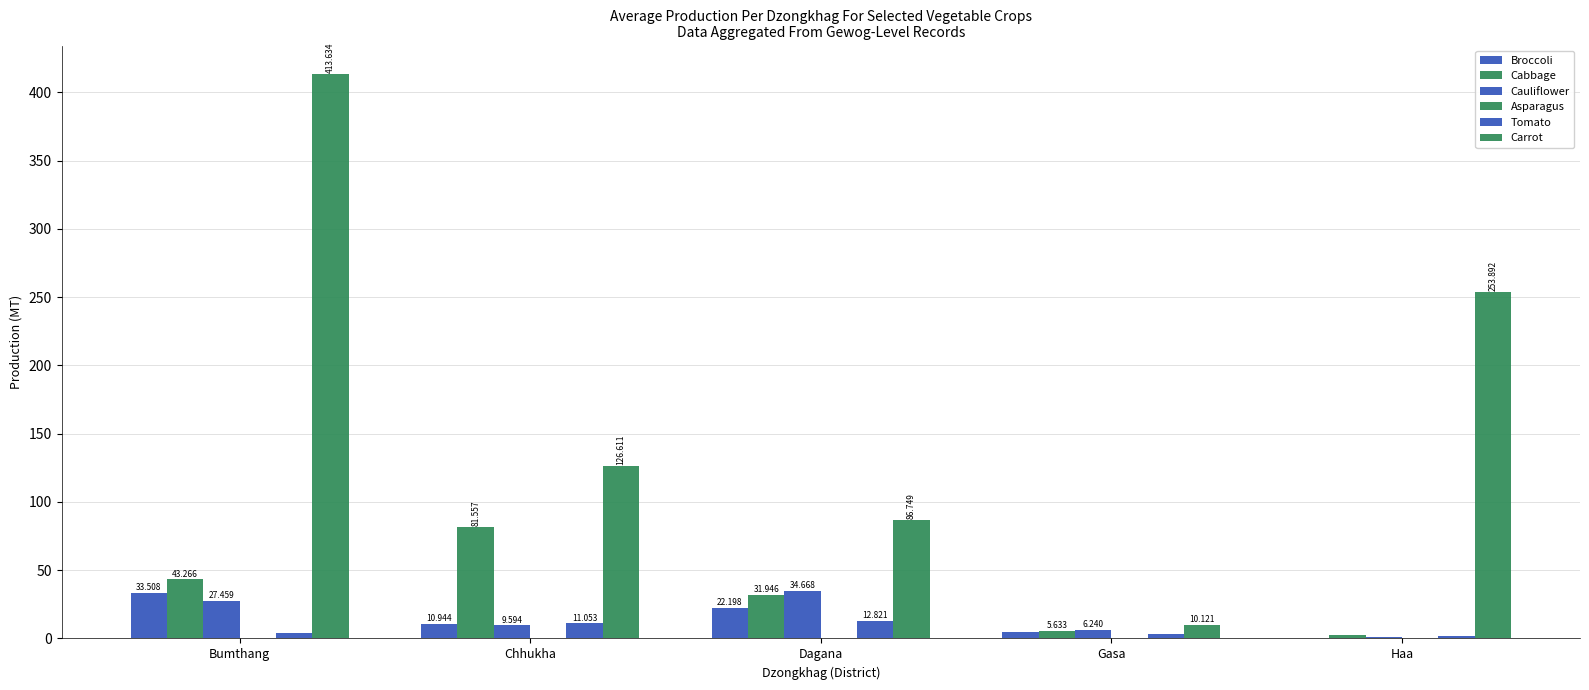

Count the number of categories in the chart.

5